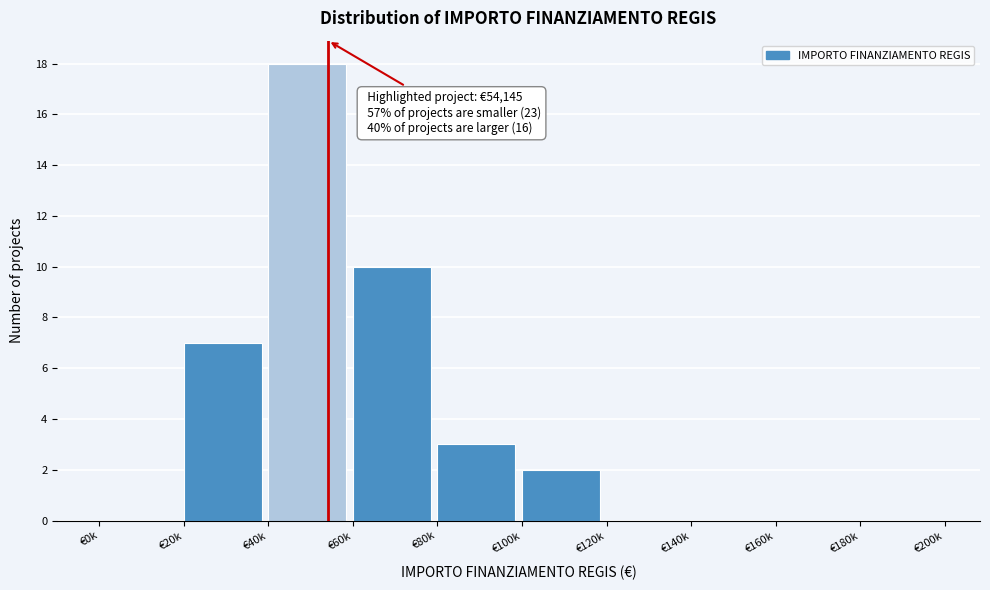

Reading left to right, transcribe all the data shown in this chart.

€0k=0	€20k=7	€40k=18	€60k=10	€80k=3	€100k=2	€120k=0	€140k=0	€160k=0	€180k=0